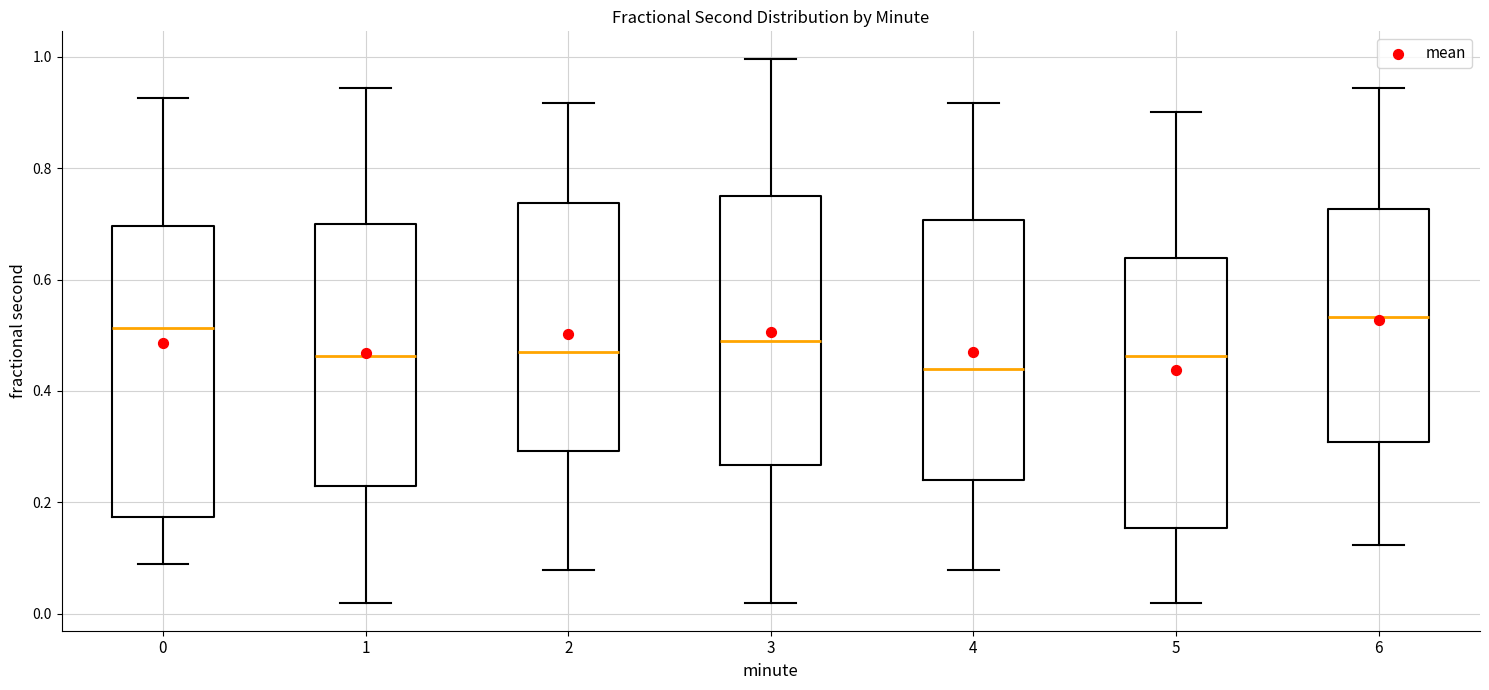

Which box is the tallest, from its lower edge to its upper edge?

0